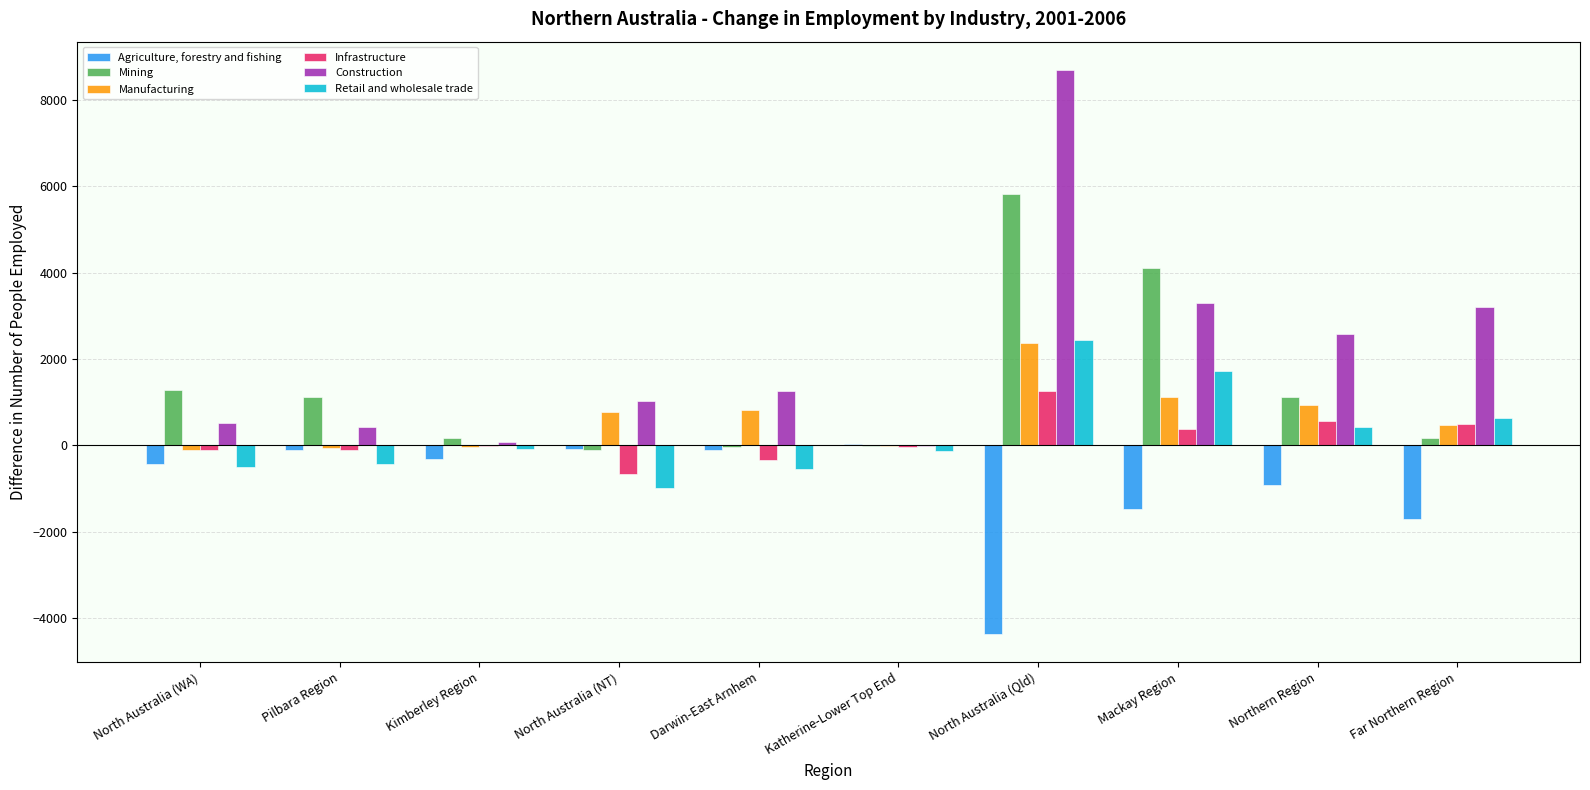

The value of Agriculture, forestry and fishing at Mackay Region is -1461. True or false?

True